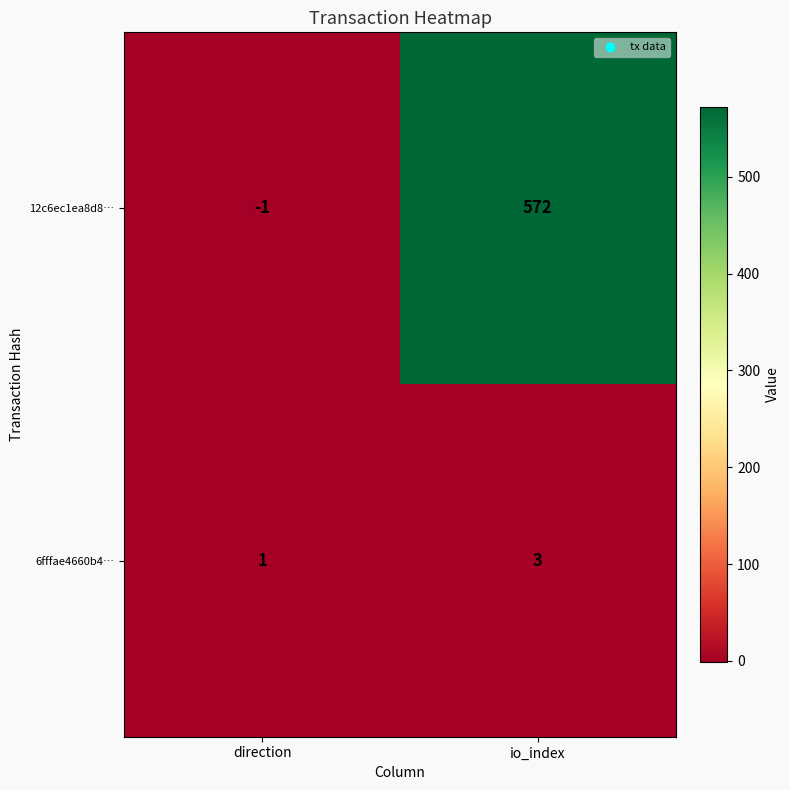

What is the total value across all series at io_index?

575